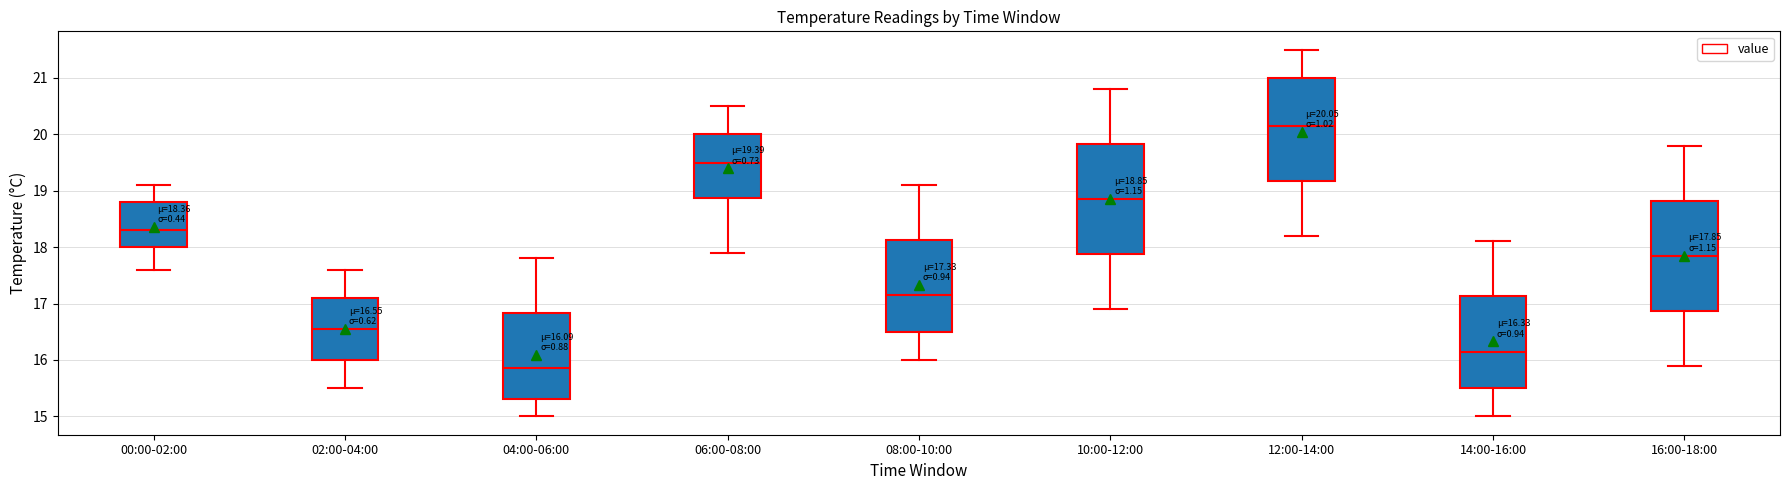

Which box has the lowest median line?

04:00-06:00